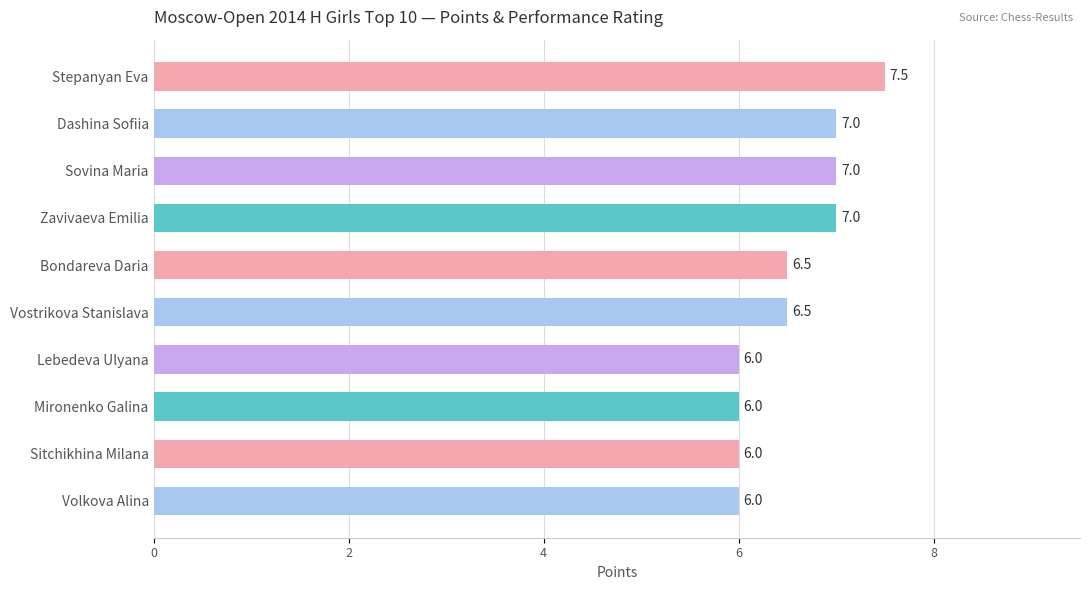

What is the difference between the second highest and second lowest values?

1.0